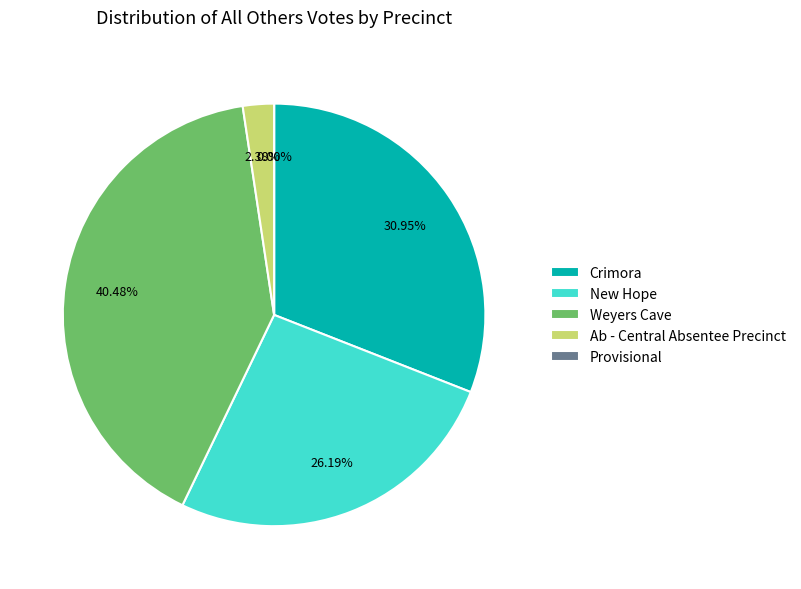

Does any single category account for the majority?

No